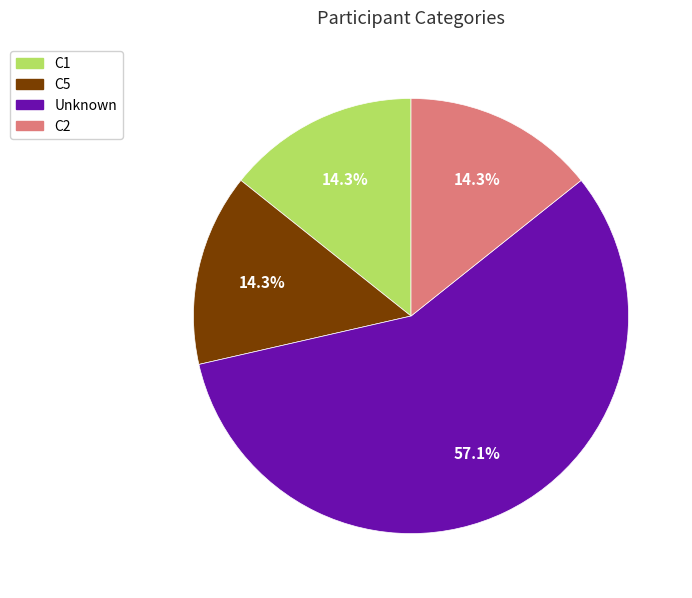

How many slices are in this pie chart?

4